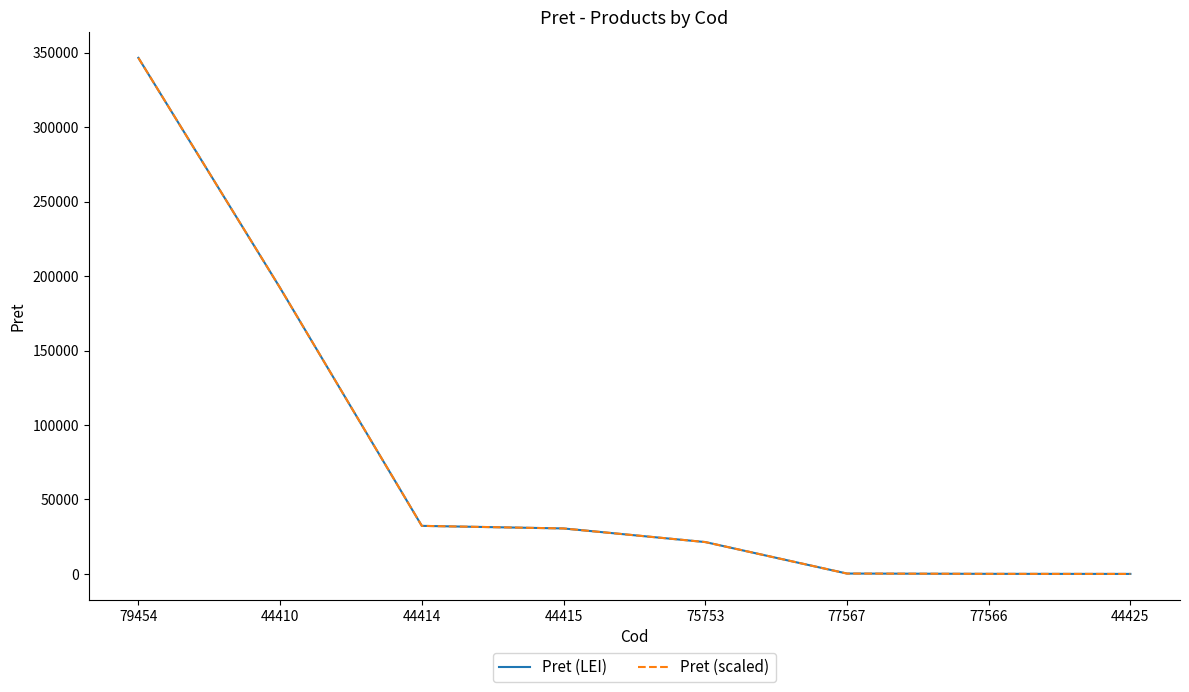

Does the chart display data point markers on the line(s)?

No